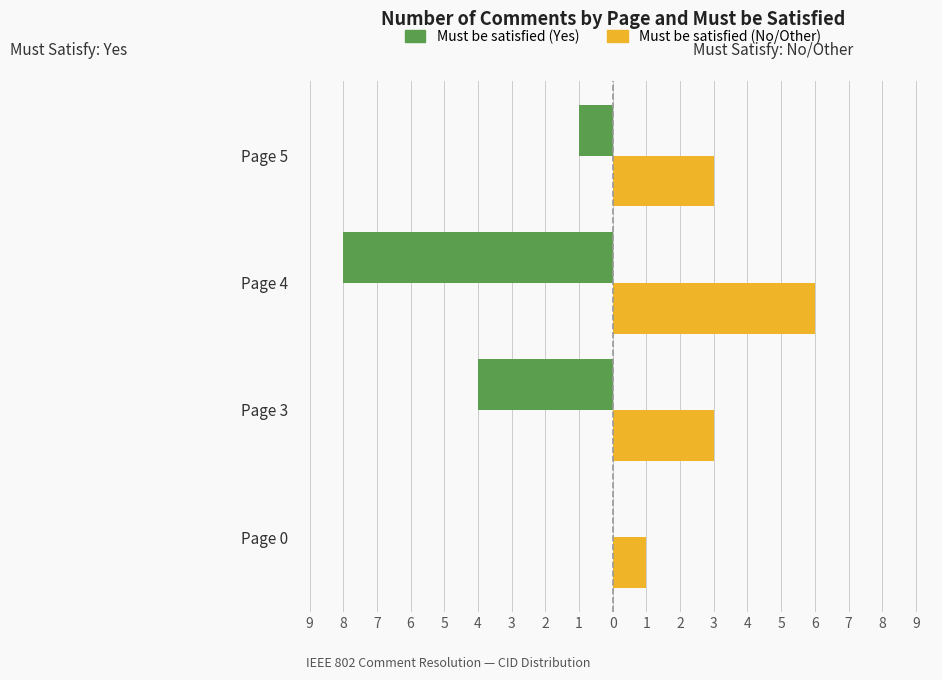

What are all the series names shown in the legend?

Must be satisfied (Yes), Must be satisfied (No/Other)